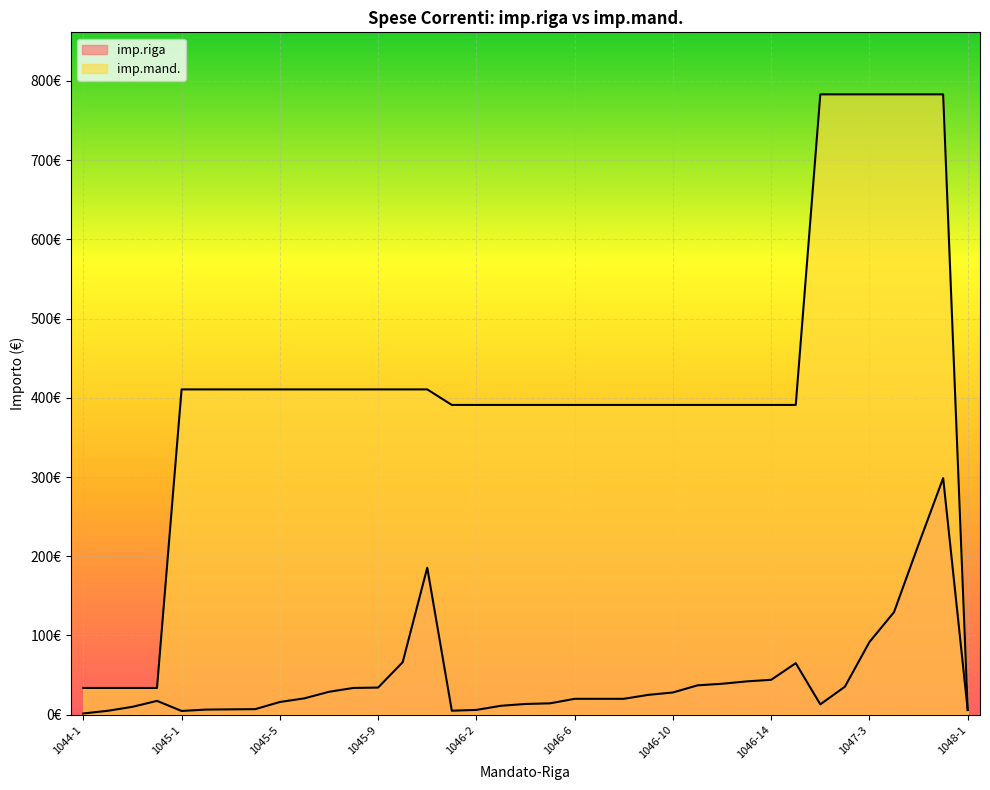

At which label does imp.riga reach its minimum?

1044-1